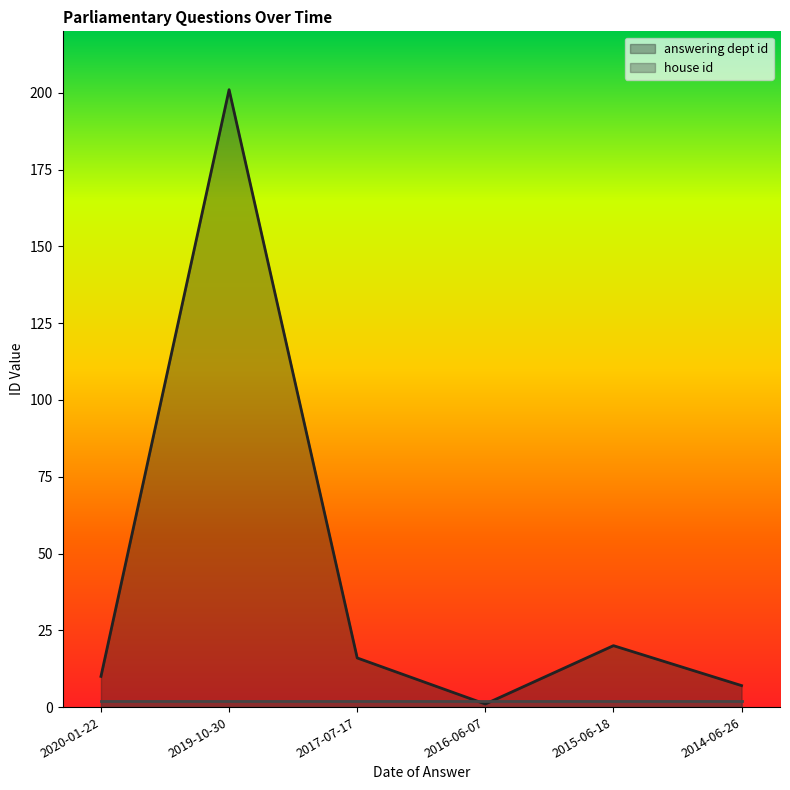

How many points are lower than both their immediate neighbors (excluding endpoints)?

1